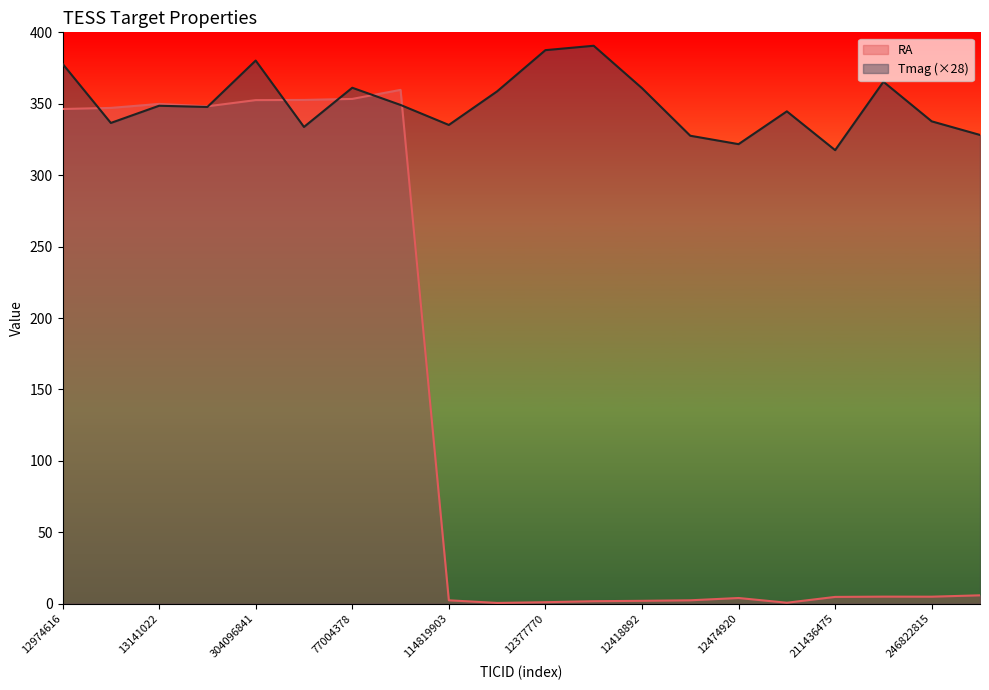

What position from the right is 270410803?

17